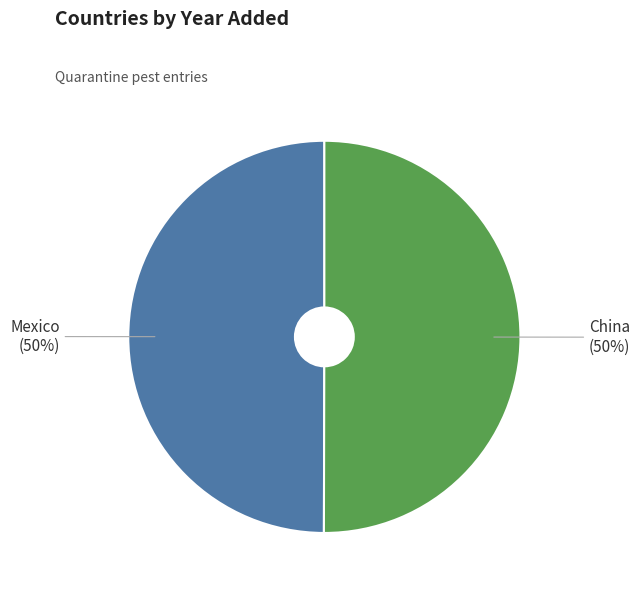

What is the ratio of the value at China to the value at Mexico?

1.0